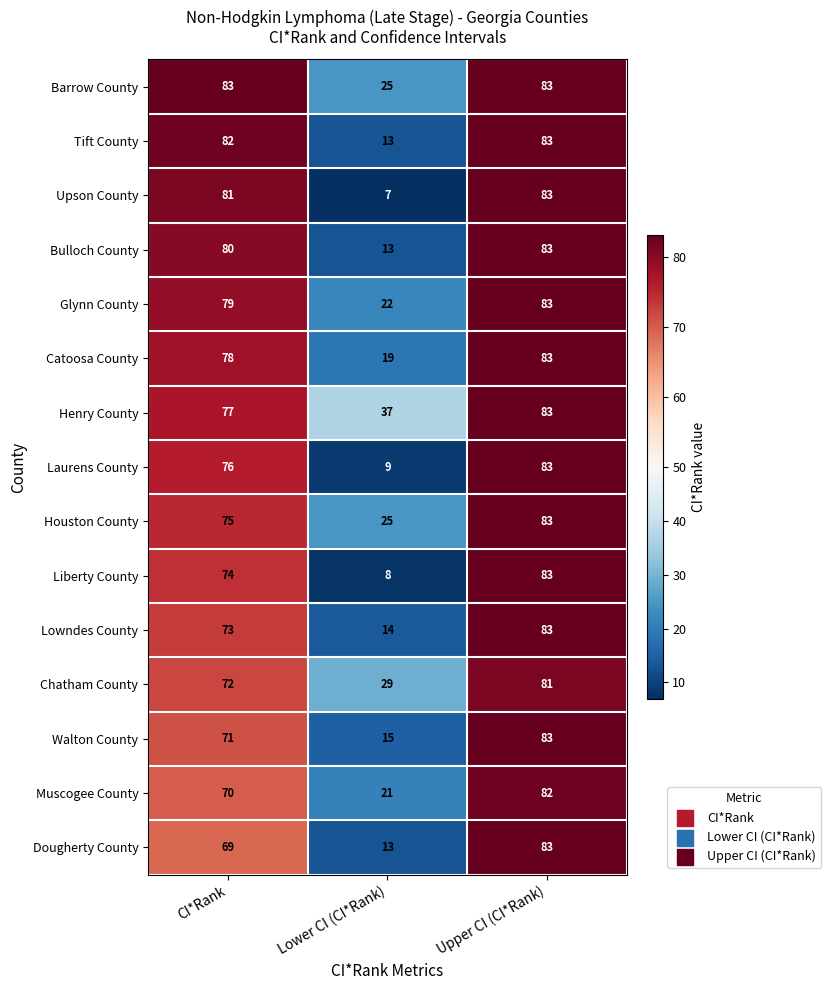

At which label does Bulloch County reach its minimum?

Lower CI (CI*Rank)